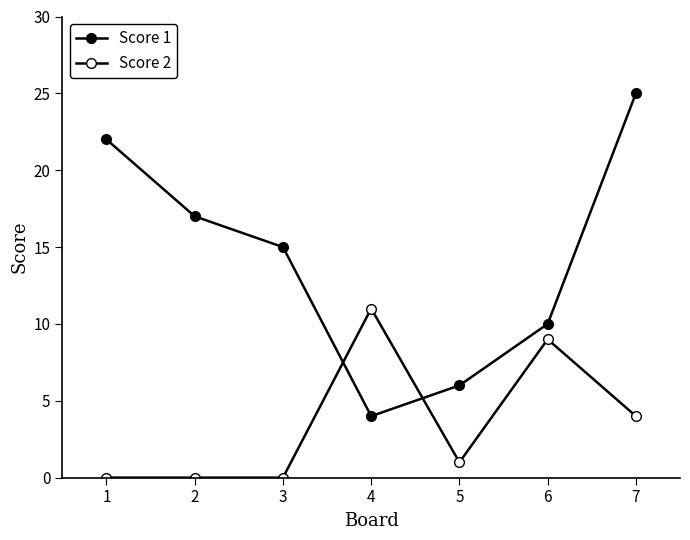

True or false: Score 2 has a value of 5 at 6.

False